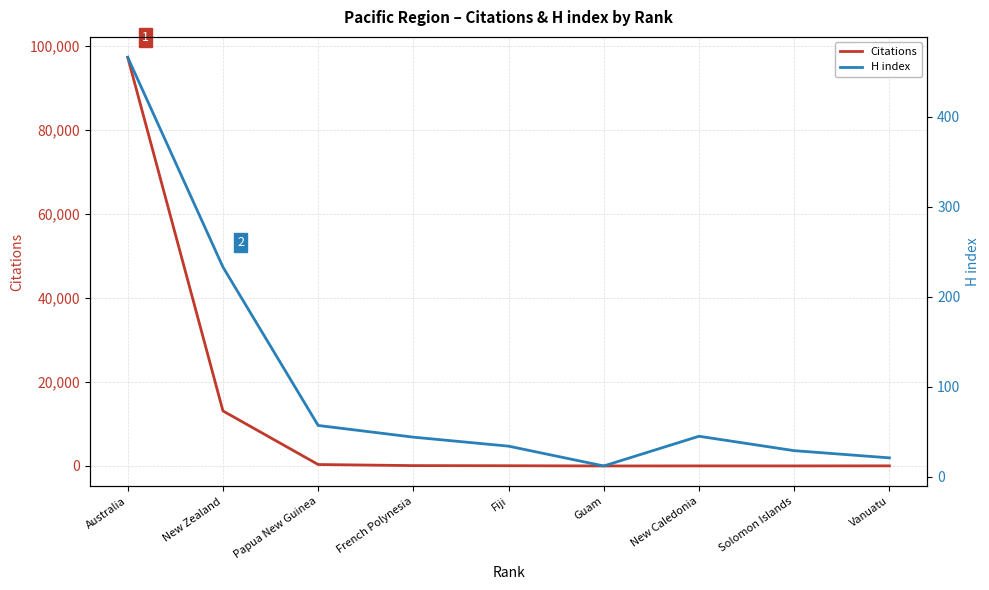

What is the total value across all series at French Polynesia?

136